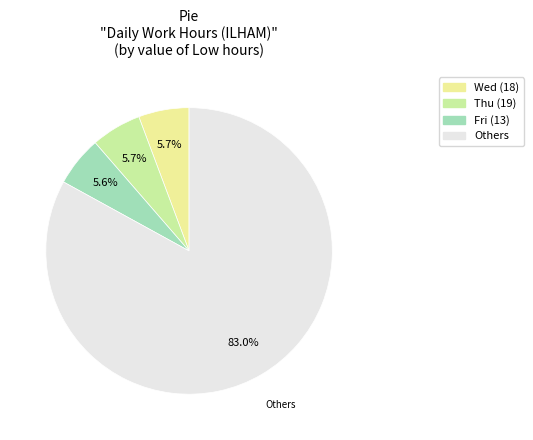

Is there any slice that represents more than half of the pie?

Yes